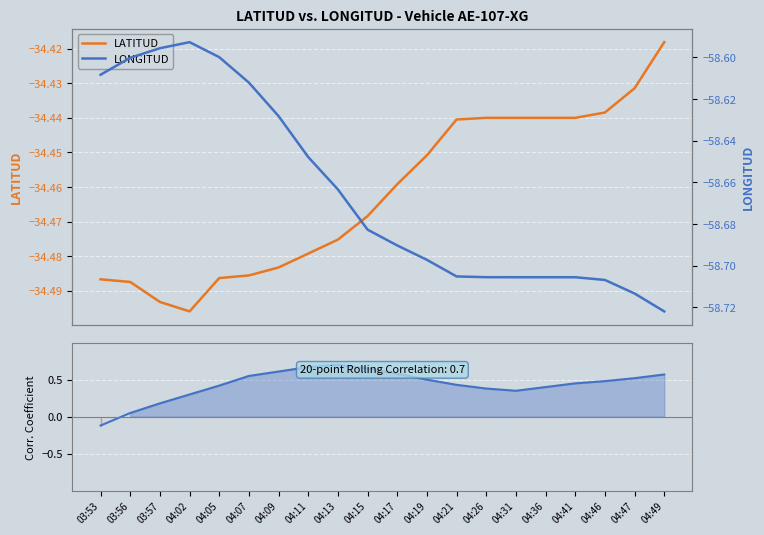

Reading left to right, what are all the values shown in this chart?

LATITUD: -34.5	-34.5	-34.5	-34.5	-34.5	-34.5	-34.5	-34.5	-34.5	-34.5	-34.5	-34.5	-34.4	-34.4	-34.4	-34.4	-34.4	-34.4	-34.4	-34.4
LATITUD vs LONGITUD: -0.1	0.1	0.2	0.3	0.4	0.6	0.6	0.7	0.7	0.7	0.6	0.5	0.4	0.4	0.3	0.4	0.5	0.5	0.5	0.6
LONGITUD: -58.6	-58.6	-58.6	-58.6	-58.6	-58.6	-58.6	-58.6	-58.7	-58.7	-58.7	-58.7	-58.7	-58.7	-58.7	-58.7	-58.7	-58.7	-58.7	-58.7